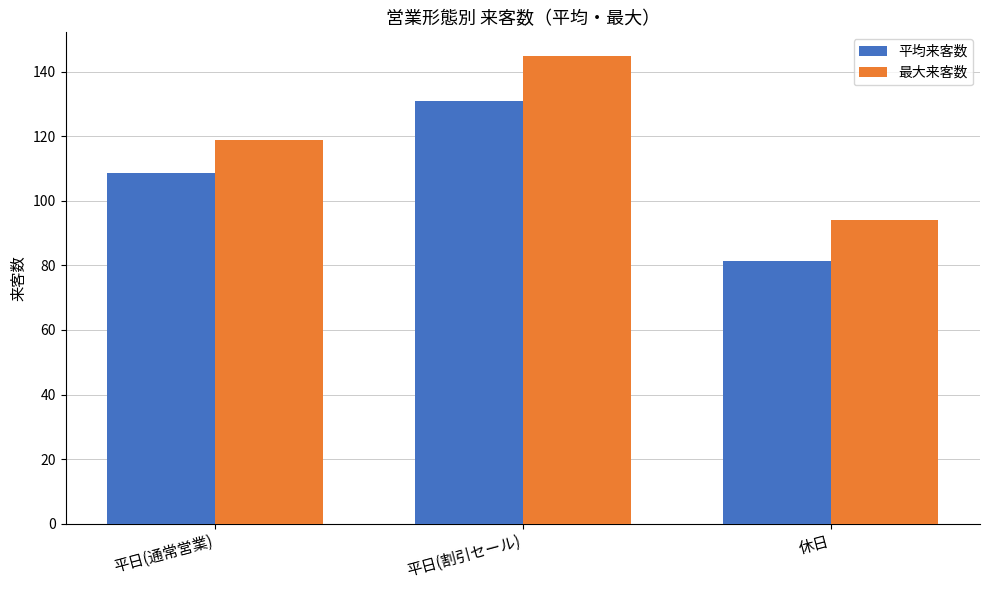

What is the difference between the highest and lowest values at 平日(通常営業)?

10.5